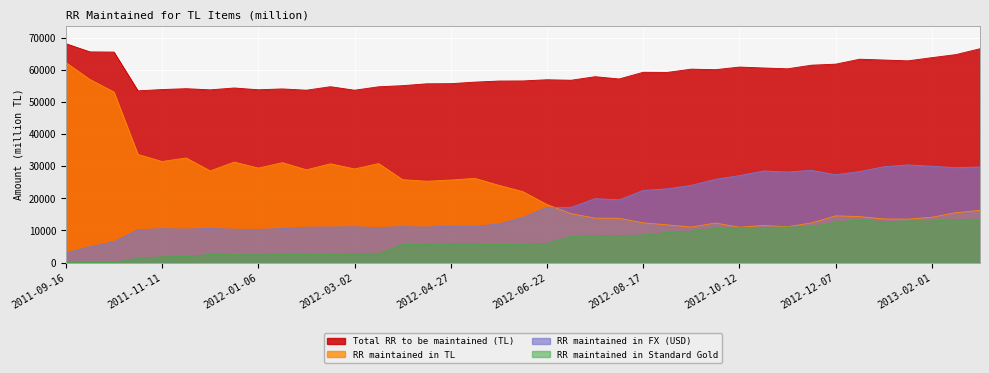

At how many categories does at least one series exceed 50944?

39